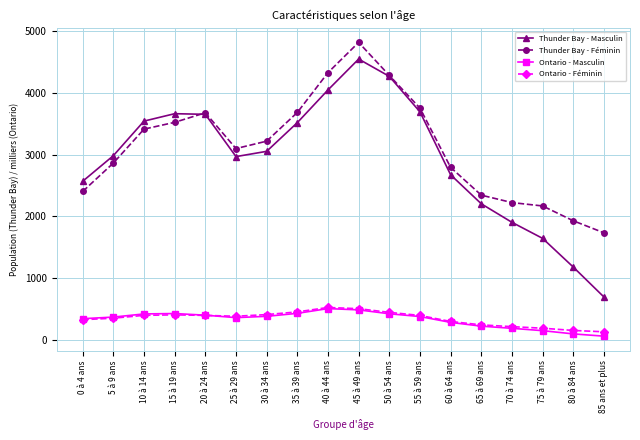

True or false: Thunder Bay - Masculin has a value of 2985.0 at 5 à 9 ans.

True